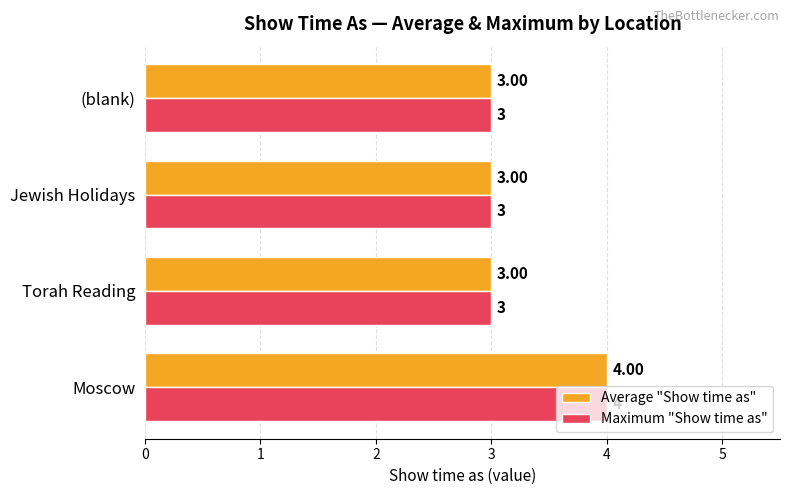

Which category has the highest value across all series?

Moscow